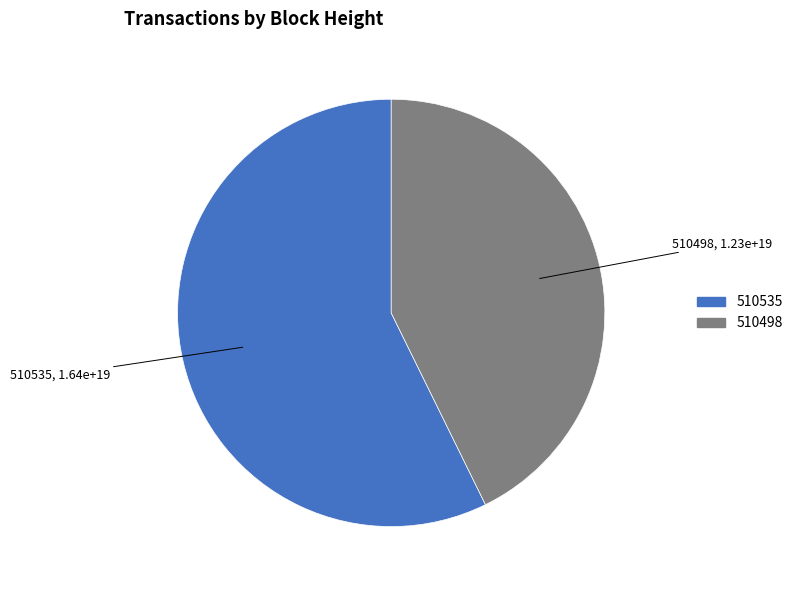

Is the sum of 510535 and 510498 greater than half?

Yes